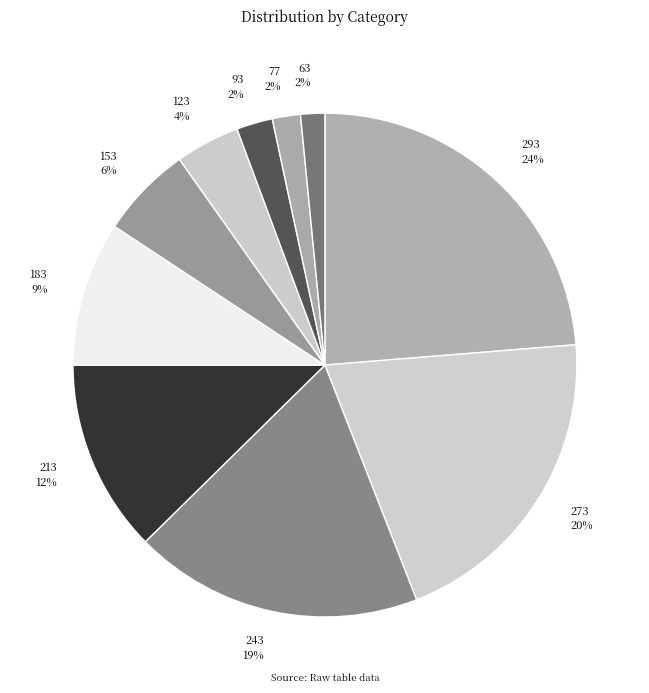

The 213 slice represents 19% of the pie. True or false?

False